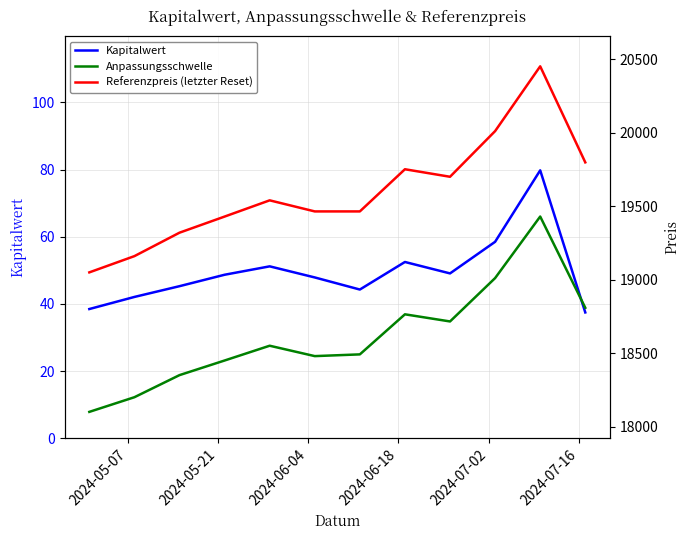

Which series has the widest spread of values?

Referenzpreis (letzter Reset)